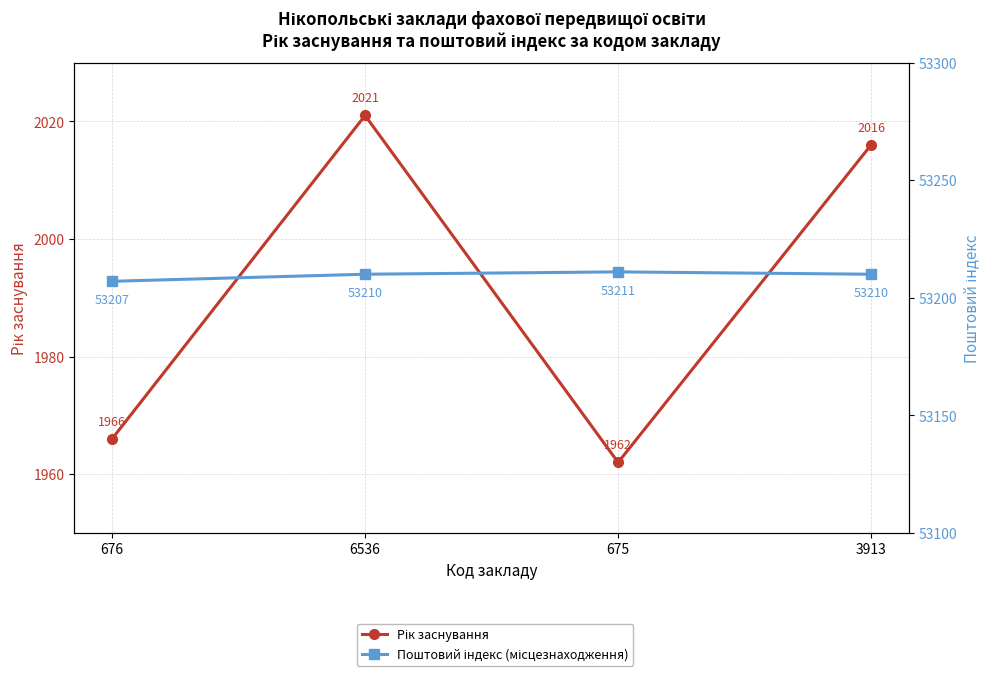

Reading left to right, list all the values displayed in this chart.

Рік заснування: 676=1966	6536=2021	675=1962	3913=2016
Поштовий індекс (місцезнаходження): 676=53207	6536=53210	675=53211	3913=53210